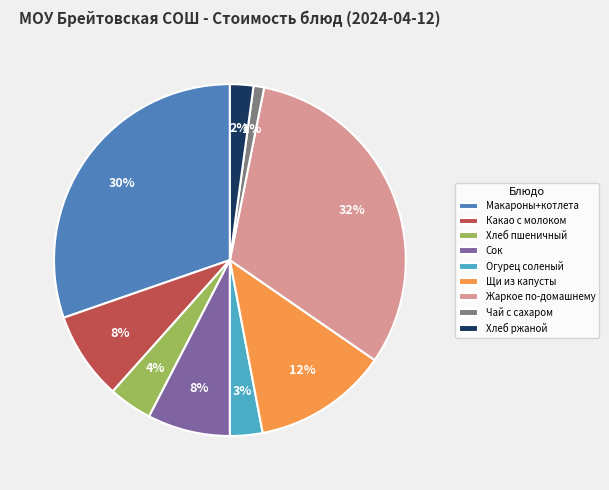

What is the largest slice in the pie chart?

Жаркое по-домашнему